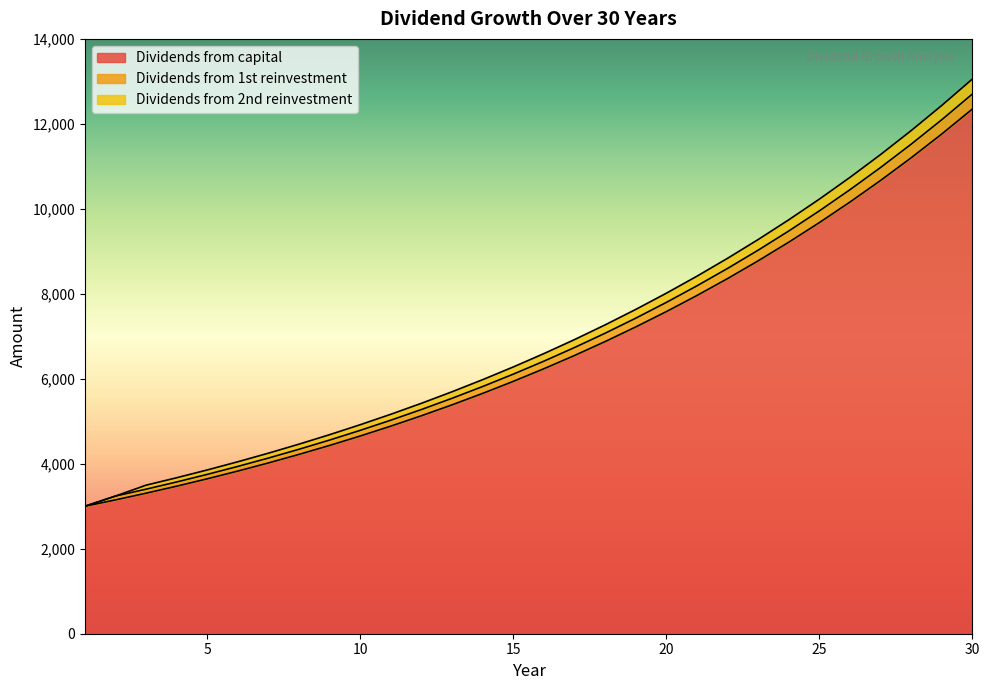

At how many categories does at least one series exceed 11927?

2